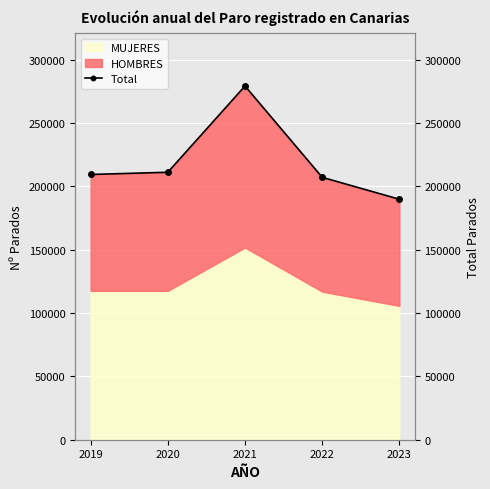

How many lines are shown in the chart?

1